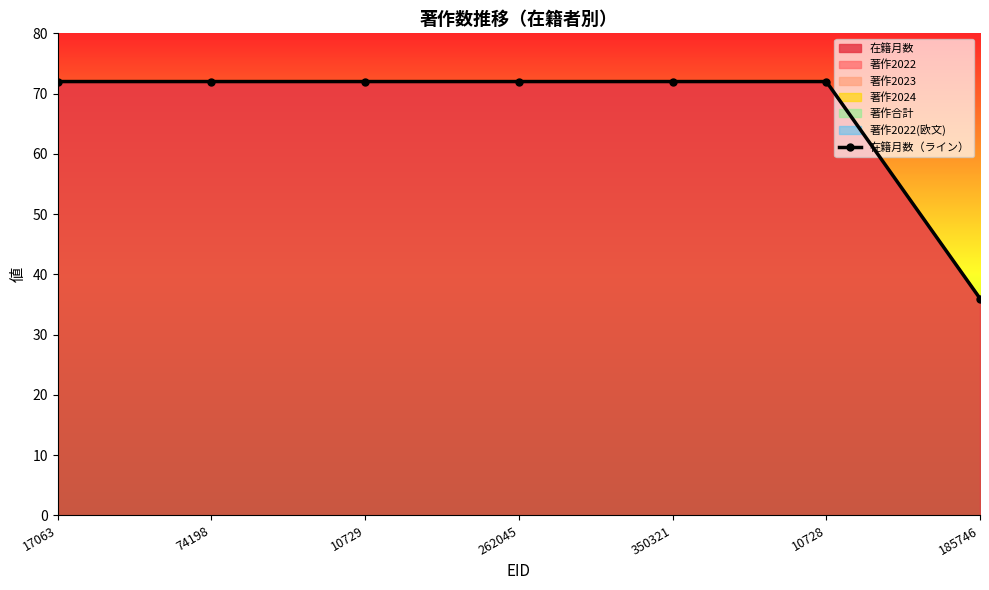

Rank the categories by value from highest to lowest.

17063, 74198, 10729, 262045, 350321, 10728, 185746